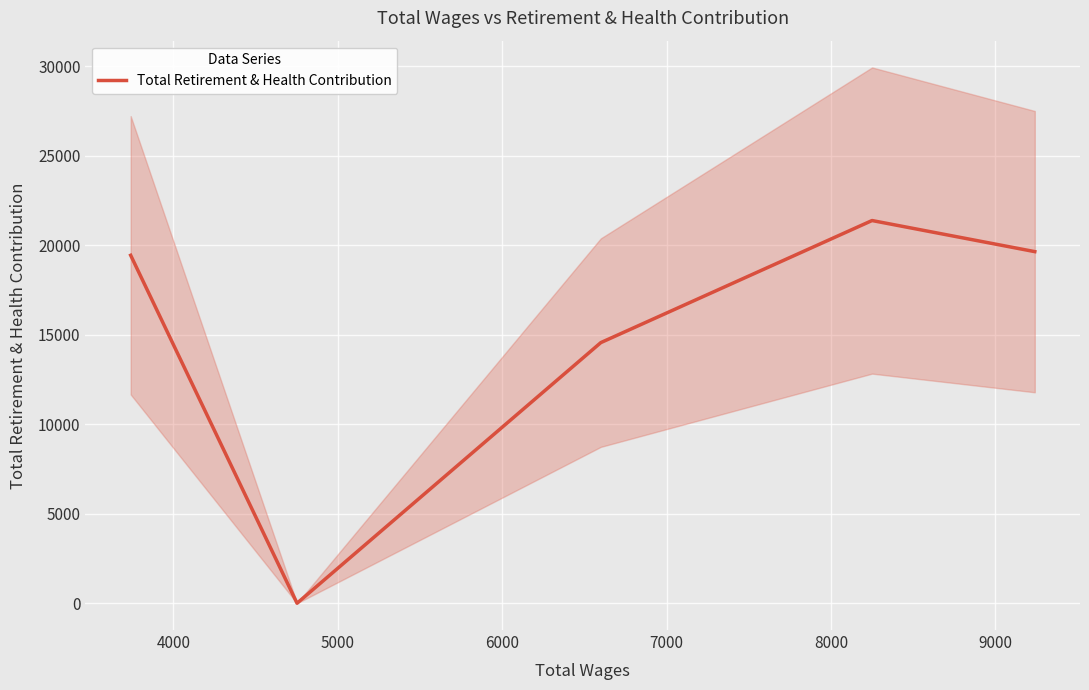

How many points are lower than both their immediate neighbors (excluding endpoints)?

1